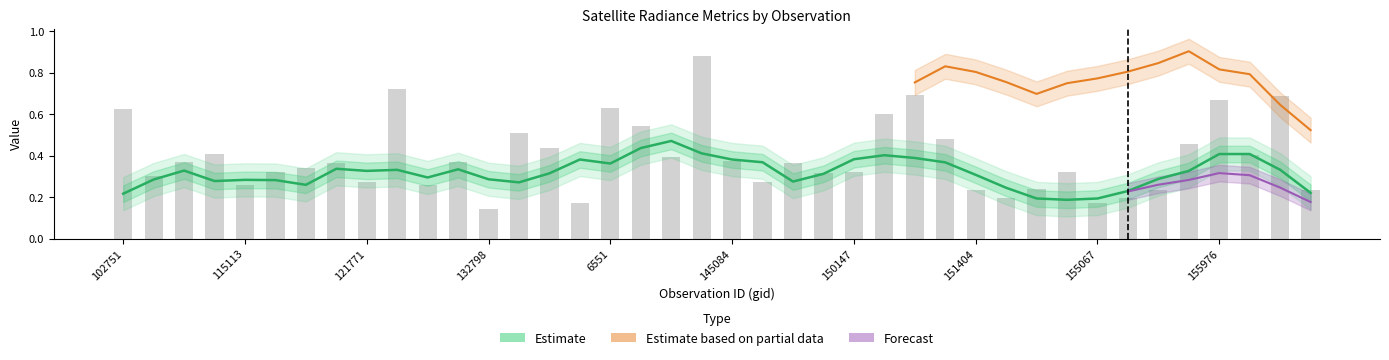

Does the chart contain stacked bars?

No